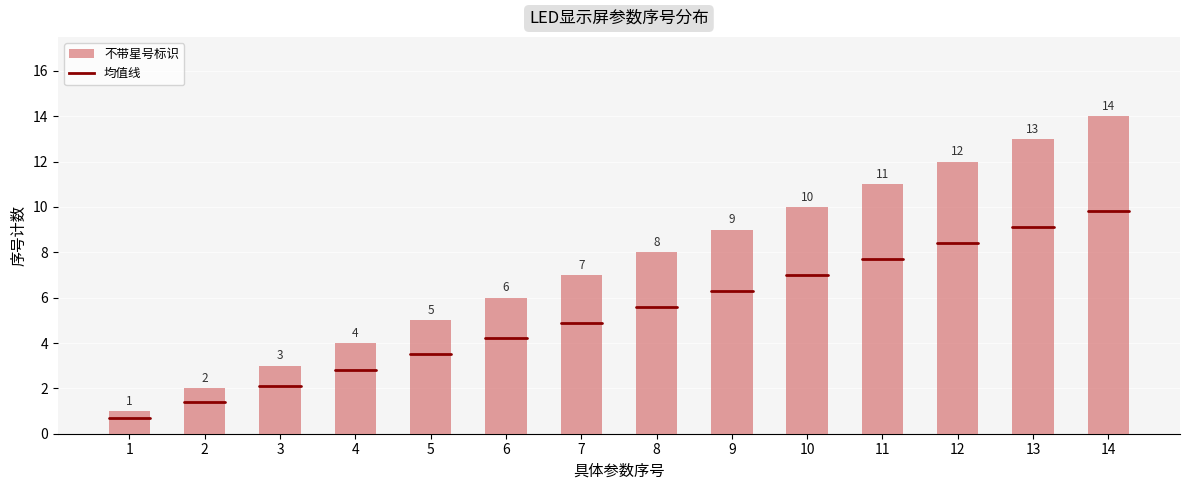

Reading left to right, list all the values displayed in this chart.

1	2	3	4	5	6	7	8	9	10	11	12	13	14